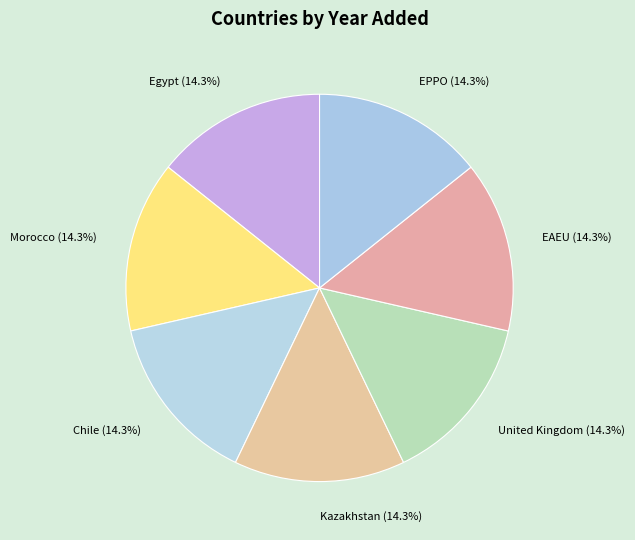

How many segments does this pie chart have?

7